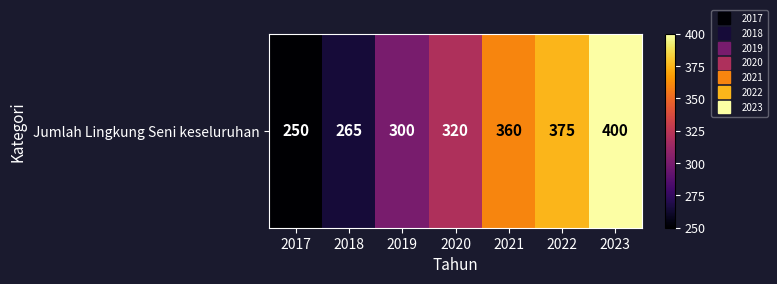

Reading left to right, extract all data points from this chart.

2017=250	2018=265	2019=300	2020=320	2021=360	2022=375	2023=400